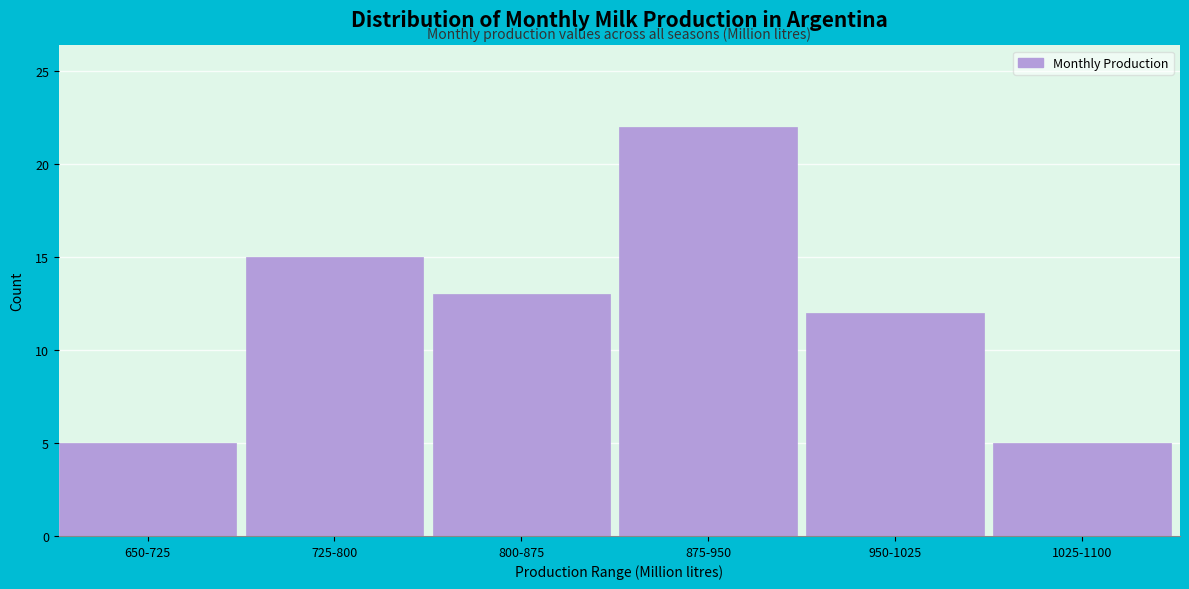

Reading right to left, extract all data points from this chart.

1025-1100=5	950-1025=12	875-950=22	800-875=13	725-800=15	650-725=5